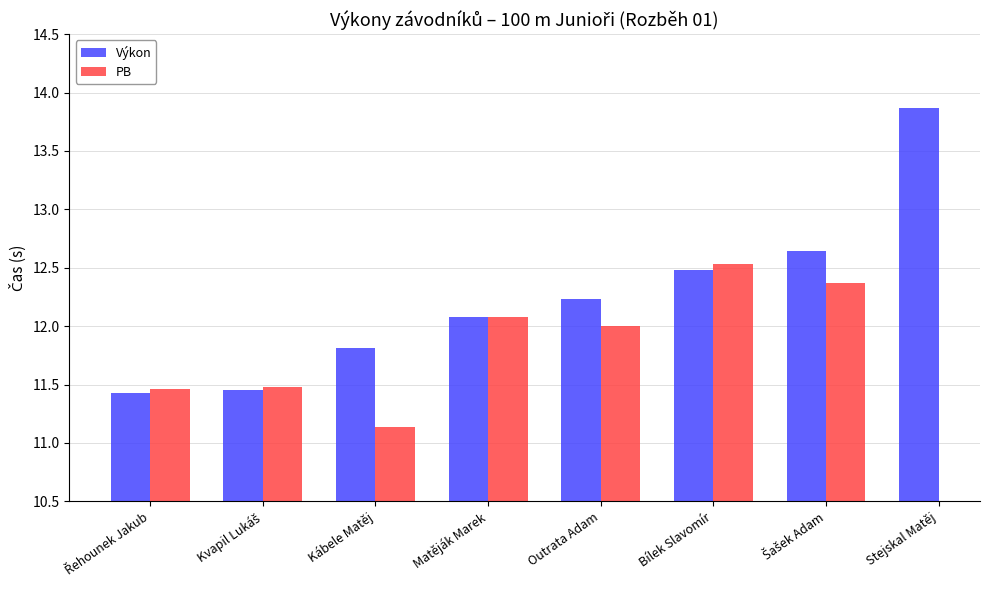

The Výkon series shows 8.0 at Kábele Matěj. True or false?

False